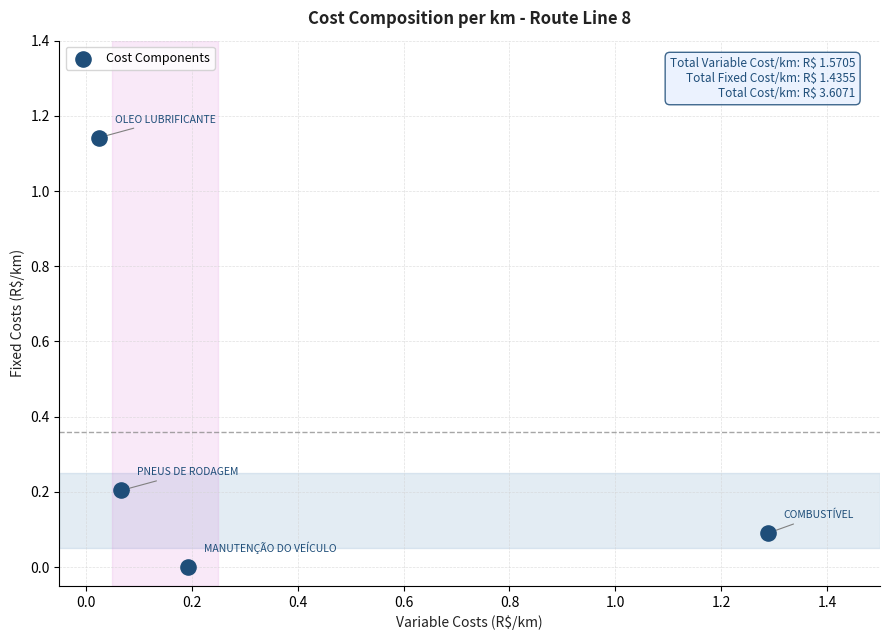

What is the average X value?

0.4